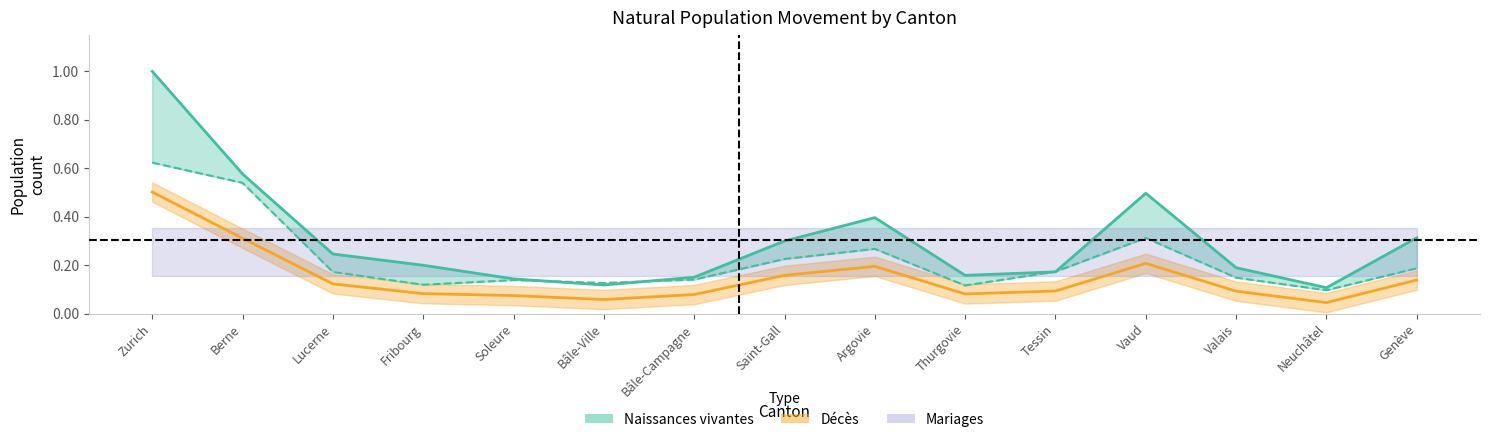

True or false: Naissances vivantes has more than 2 points higher than both neighbors.

False